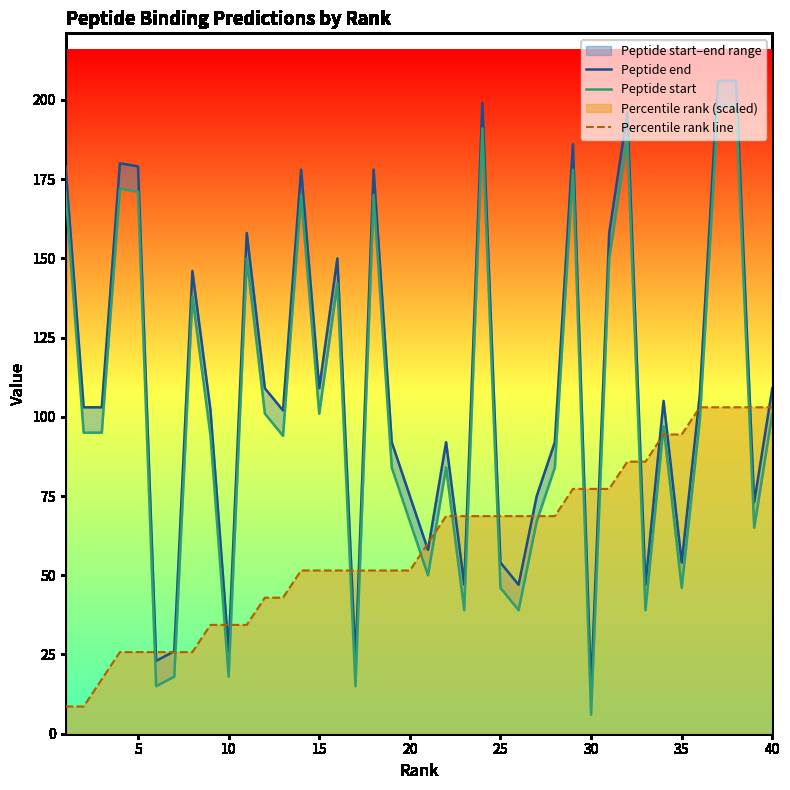

What is the greatest value displayed?

206.0